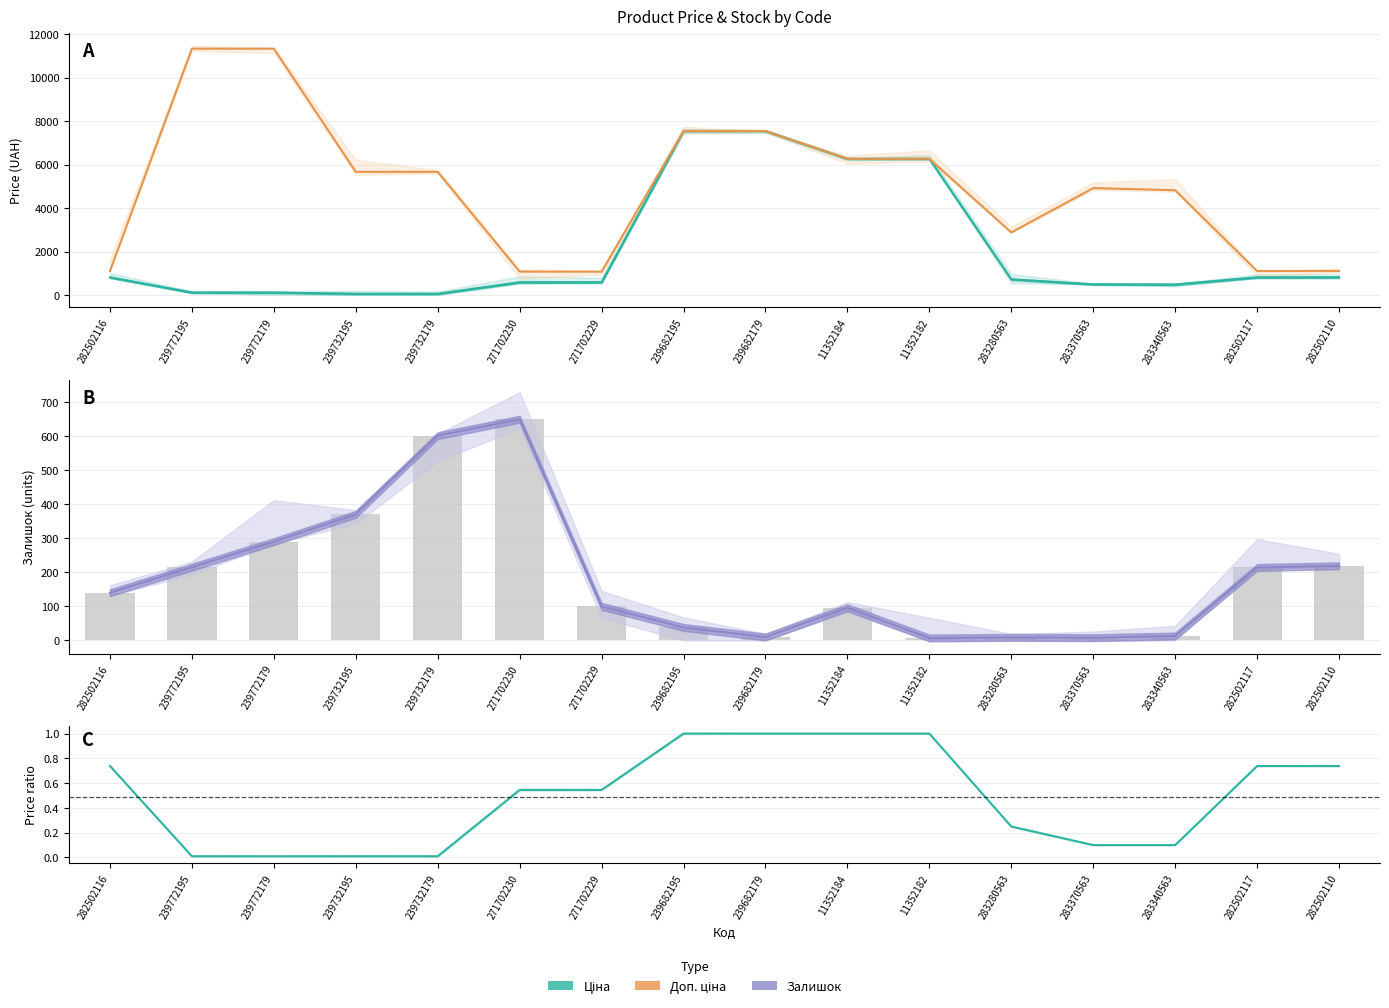

At which label is Ціна / Доп. ціна ratio closest to 0?

239732195